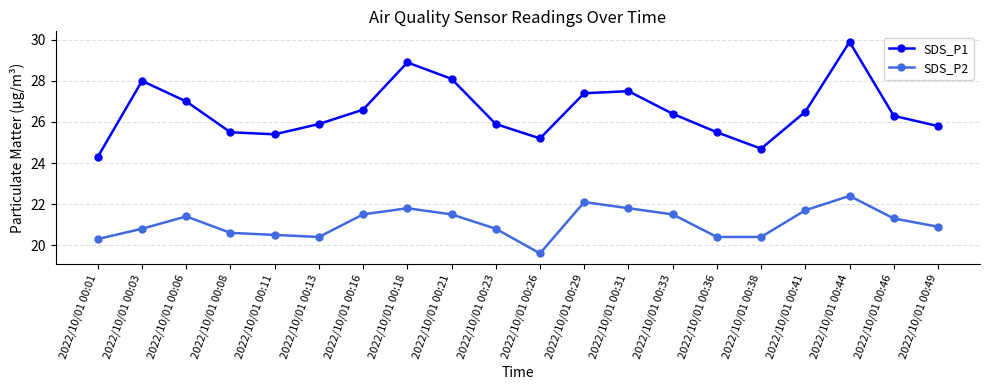

What is the value of the SDS_P1 point at the 19th from the left?

26.3